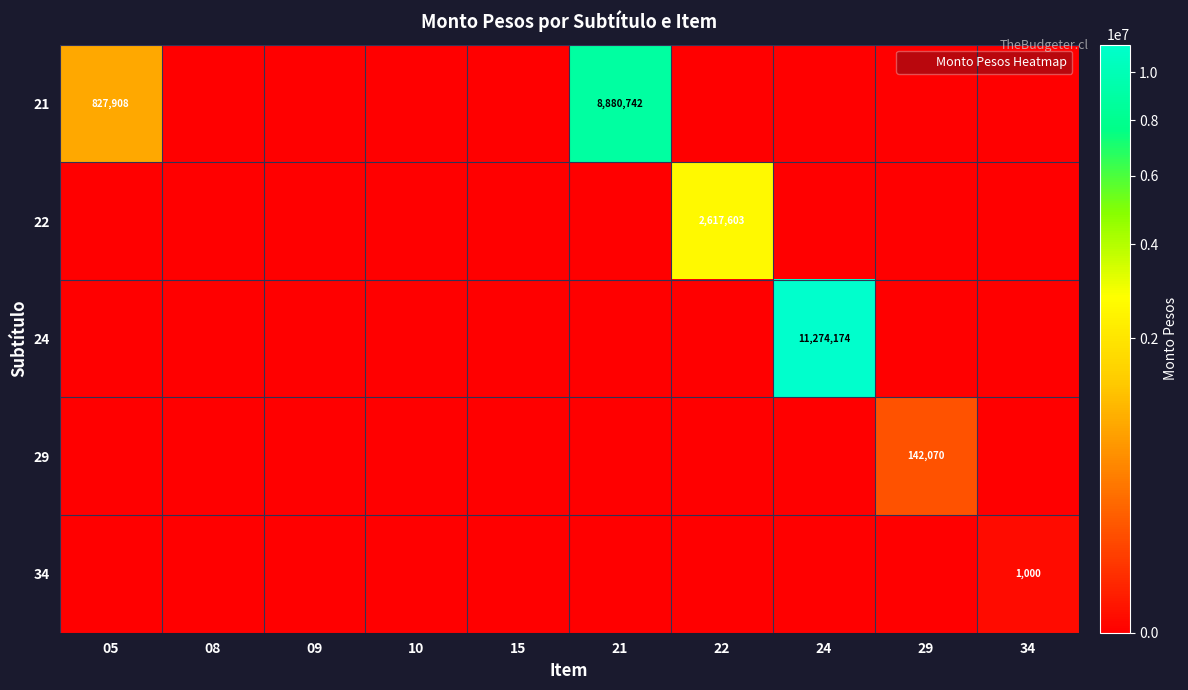

Is it true that 34 equals 1736 at 34?

False